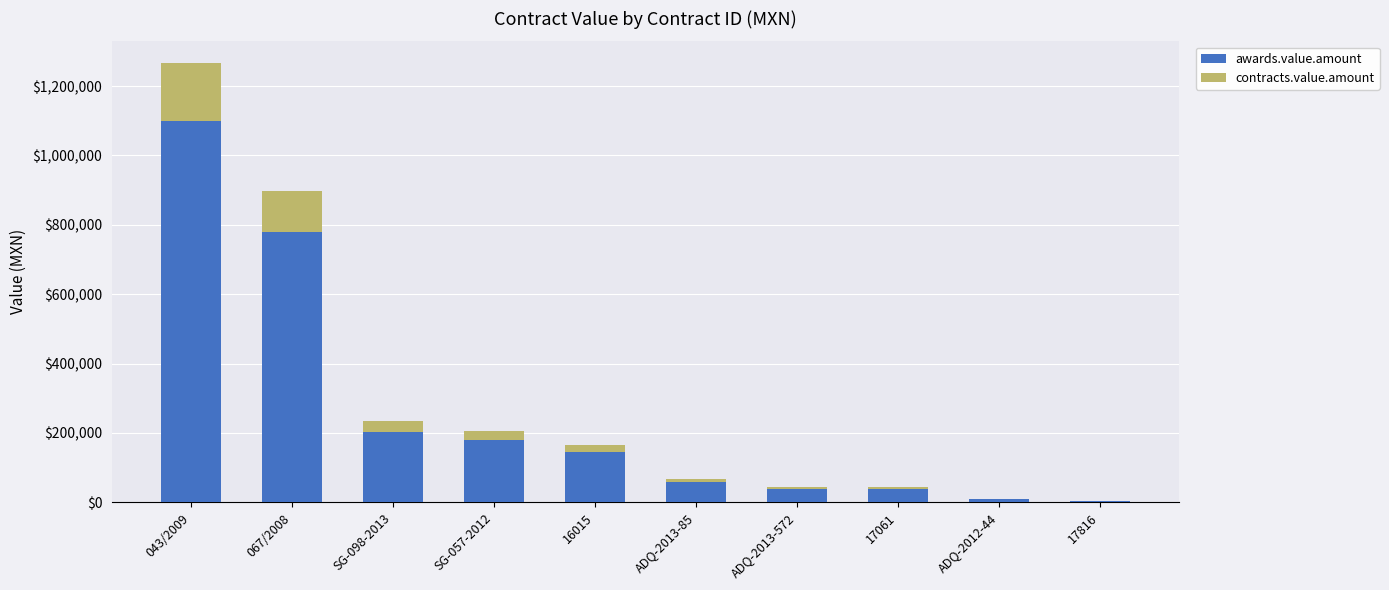

How many data points in awards.value.amount are above 143737?

5